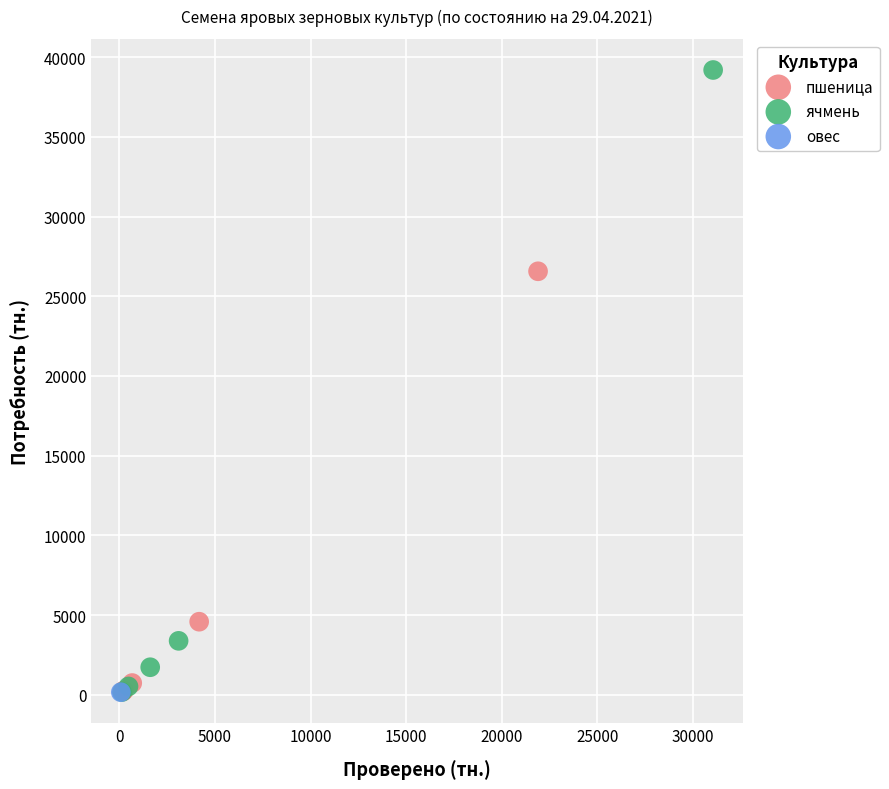

What are all the series names shown in the legend?

пшеница, ячмень, овес